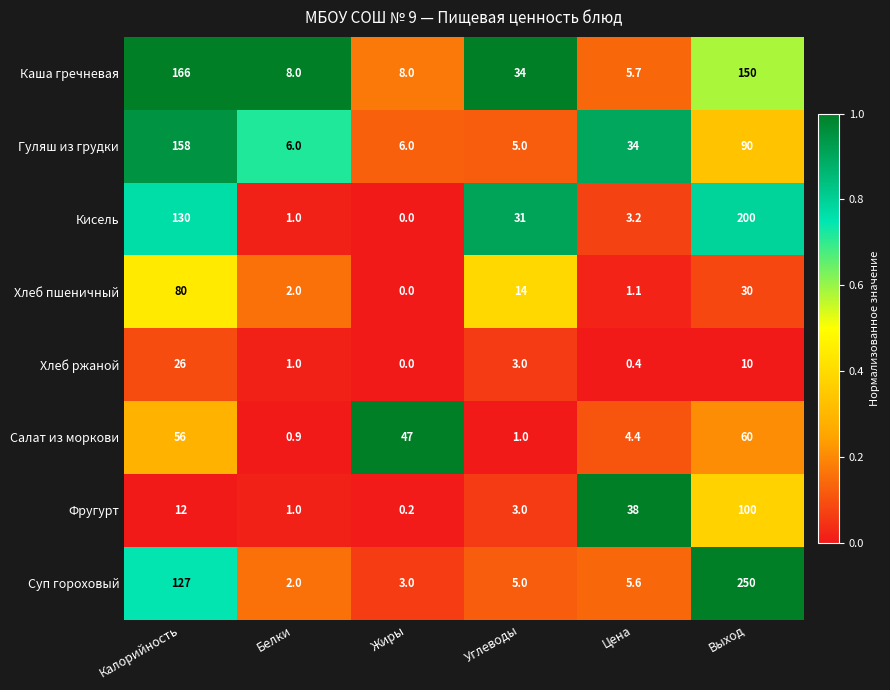

What is the average value of the Гуляш из грудки series?

49.8